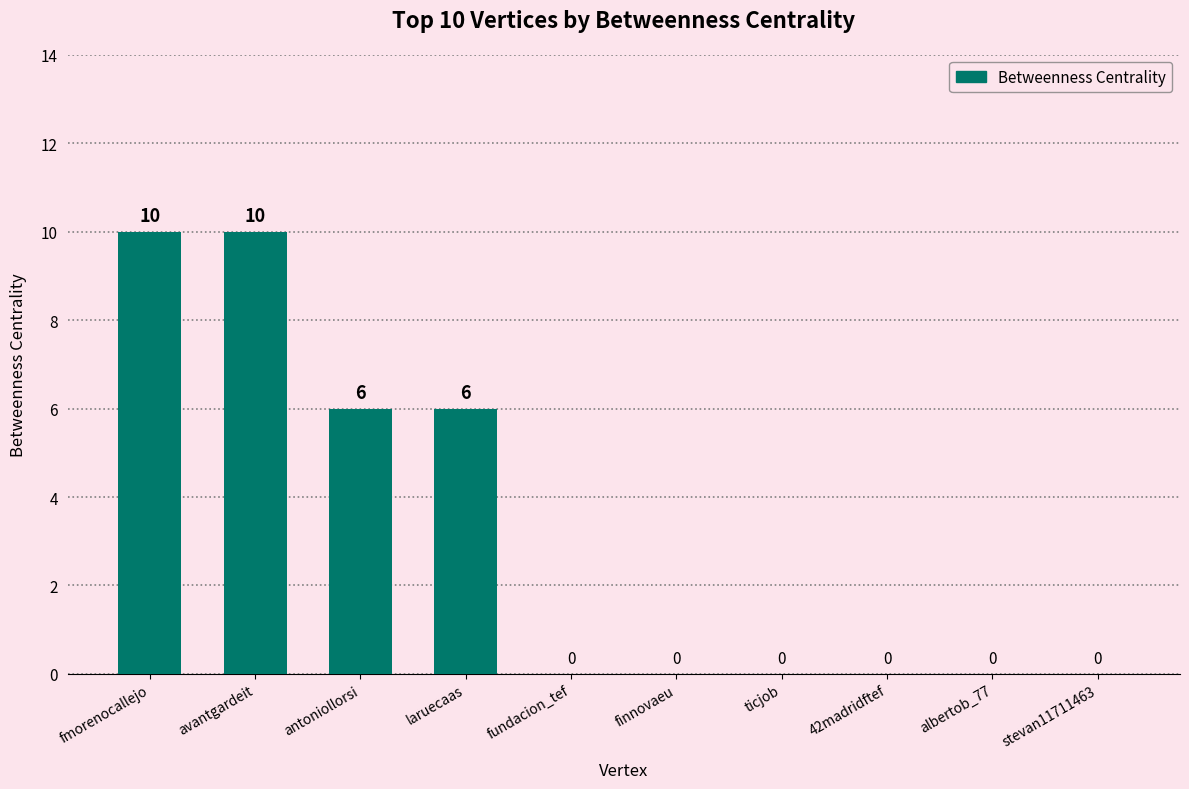

What is the change in value from antoniollorsi to finnovaeu?

-6